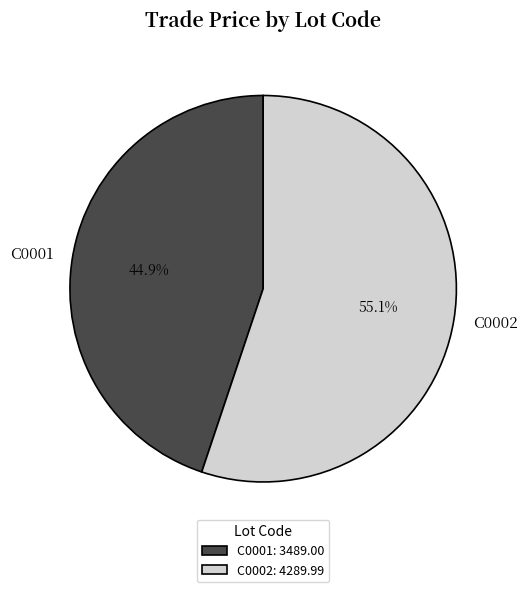

Rank the categories by value from lowest to highest.

C0001, C0002